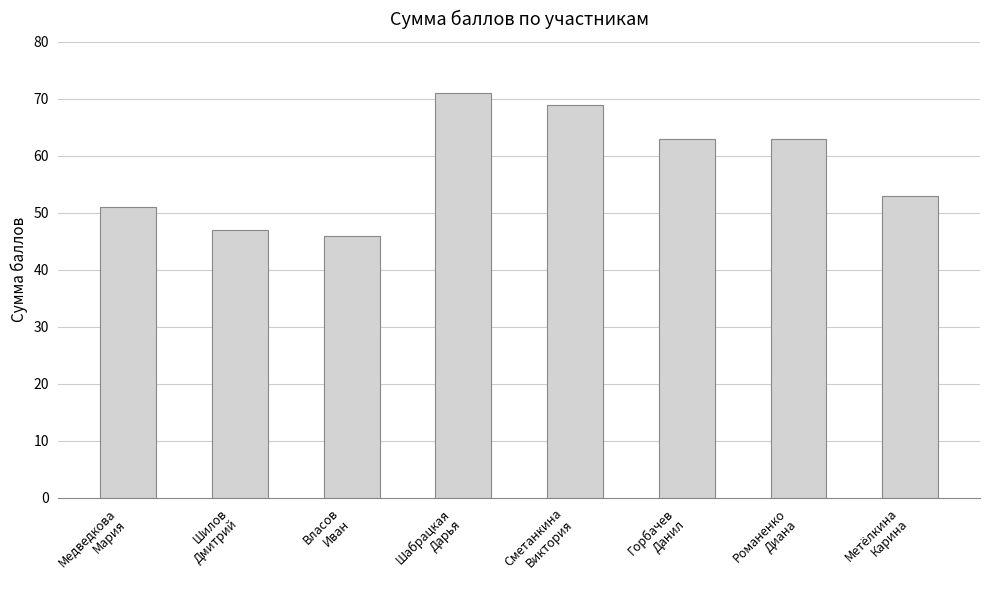

The chart shows a value of 51 at Медведкова
Мария. True or false?

True